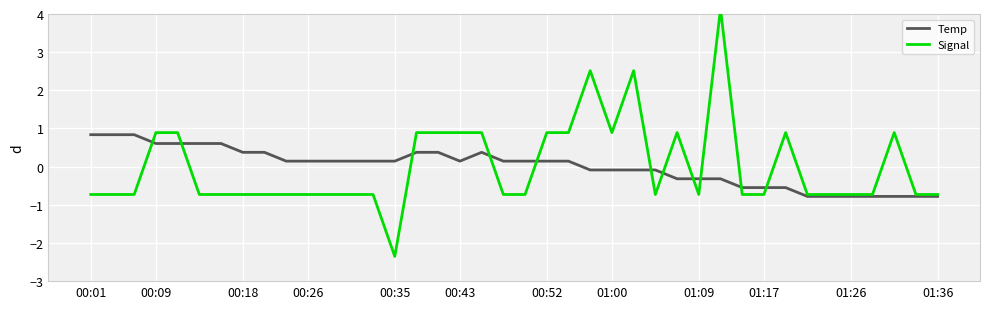

In Signal, how many points are lower than both neighbors (excluding endpoints)?

4